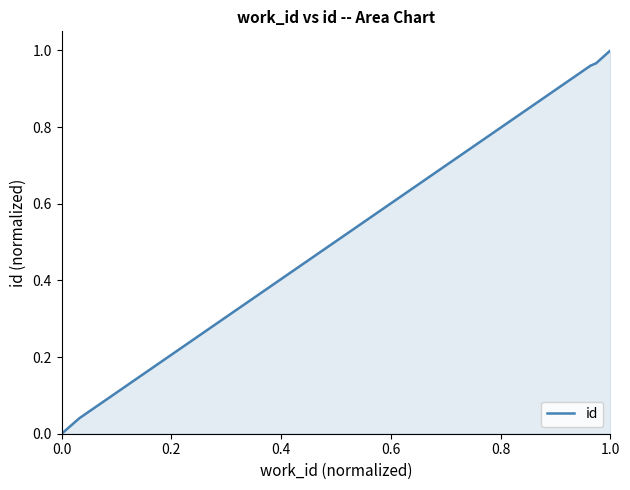

Is this an area chart (filled region under the line)?

Yes